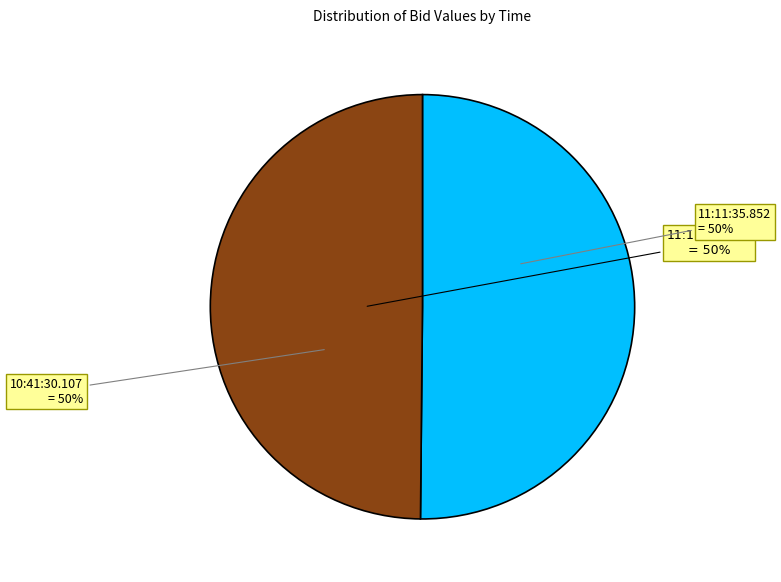

How many segments does this pie chart have?

2